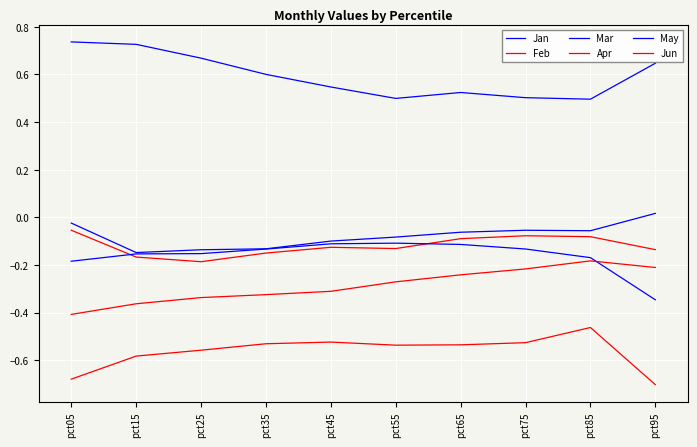

What is the sum of all Feb values?

-1.2